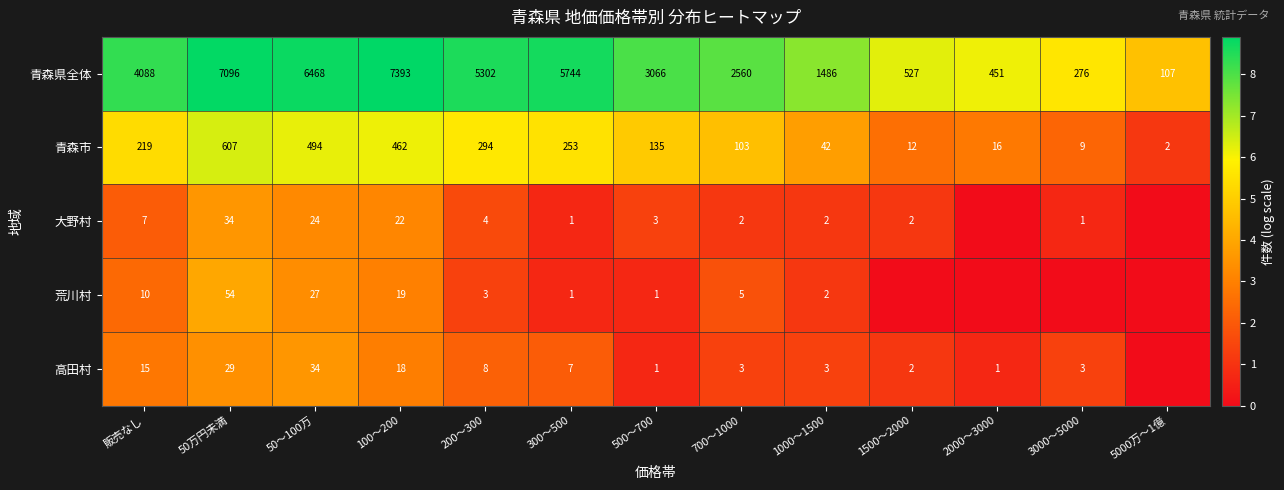

At 50～100万, list the series in order from largest to smallest.

青森県全体, 青森市, 高田村, 荒川村, 大野村